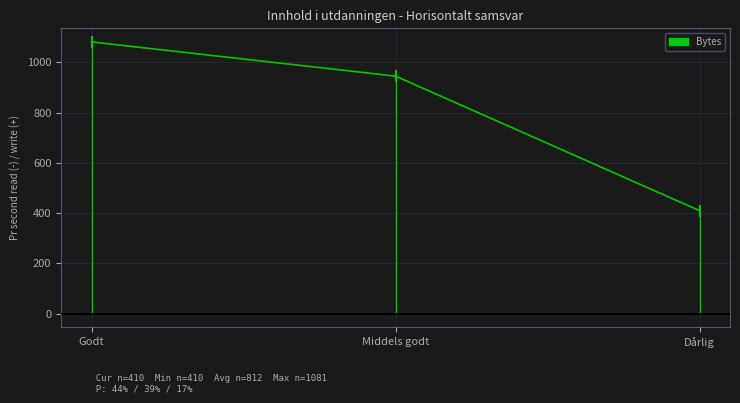

What is the label of the 2nd point from the right?

Middels godt